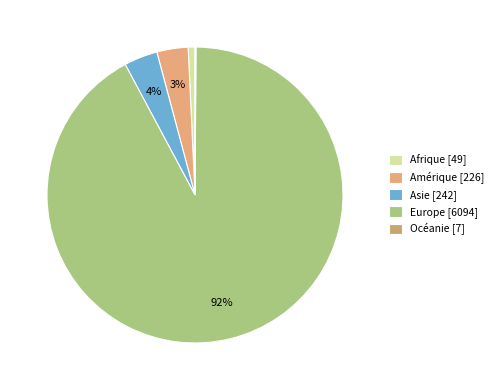

Approximately how many times larger is the value at Asie compared to Afrique?

4.9